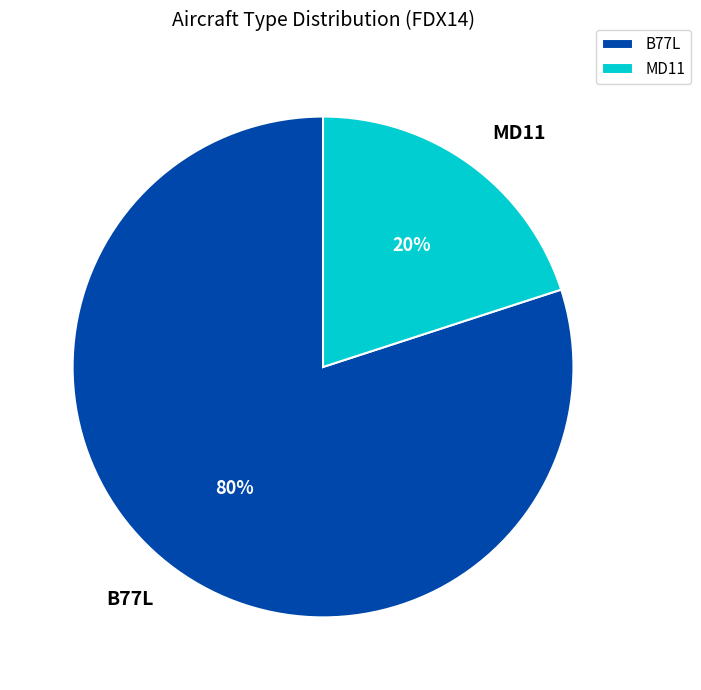

To the nearest percent, what portion does MD11 represent?

20%